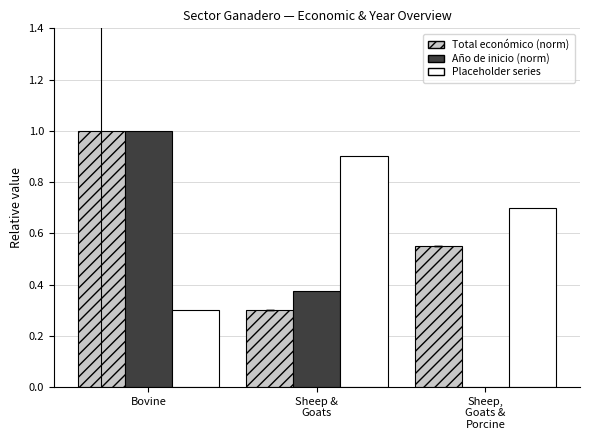

Where is Total económico (norm) nearest to the value 0?

Sheep &
Goats